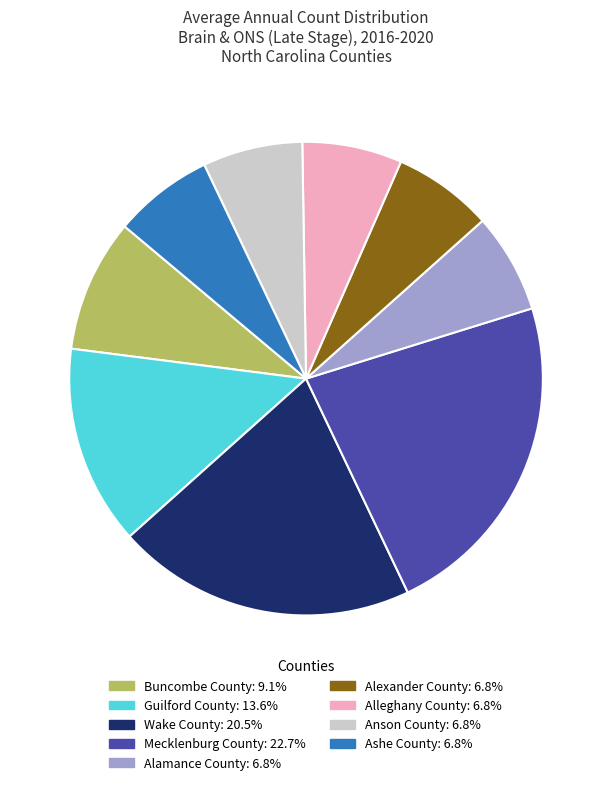

Combined, do Guilford County and Wake County account for over 50%?

No